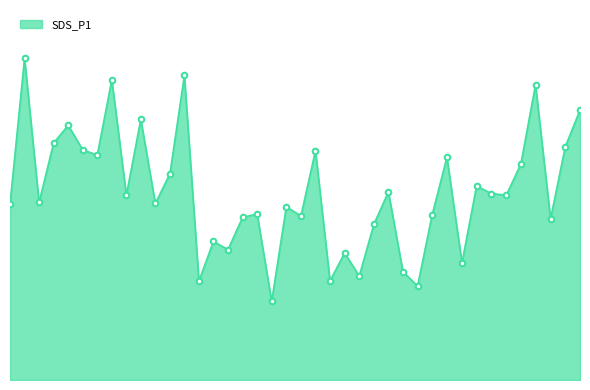

Does the chart have visible grid lines?

No